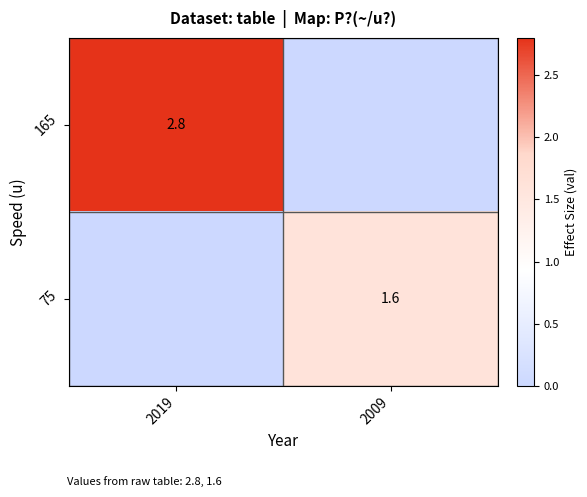

The 165 series shows 4.7 at 2019. True or false?

False